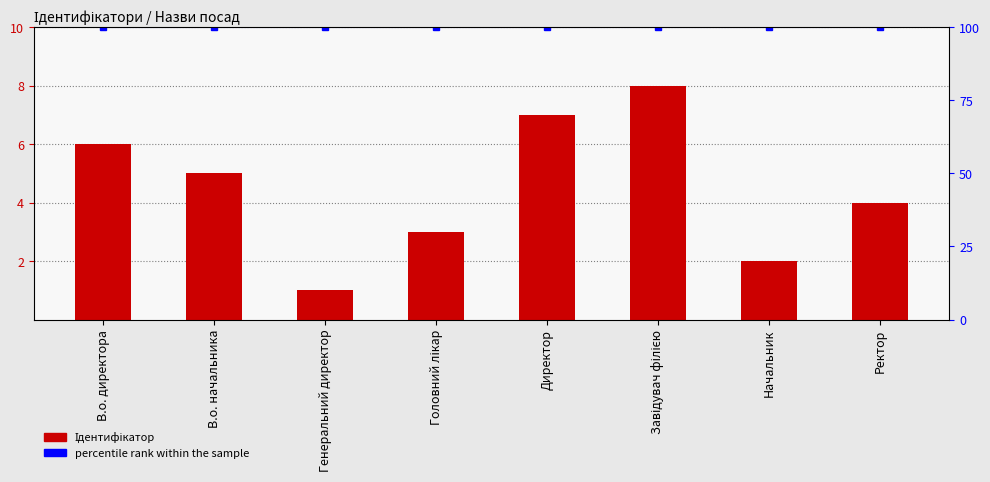

Rank the series by their maximum value, from lowest to highest.

Ідентифікатор, percentile rank within the sample